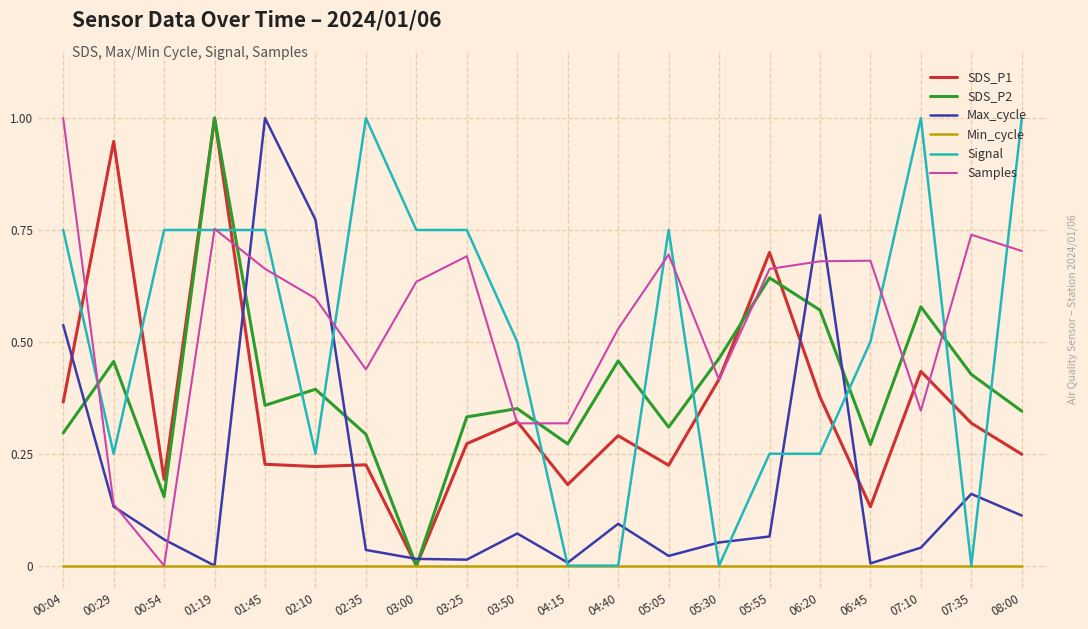

What is the value of the SDS_P2 point at the 3rd from the left?

0.2